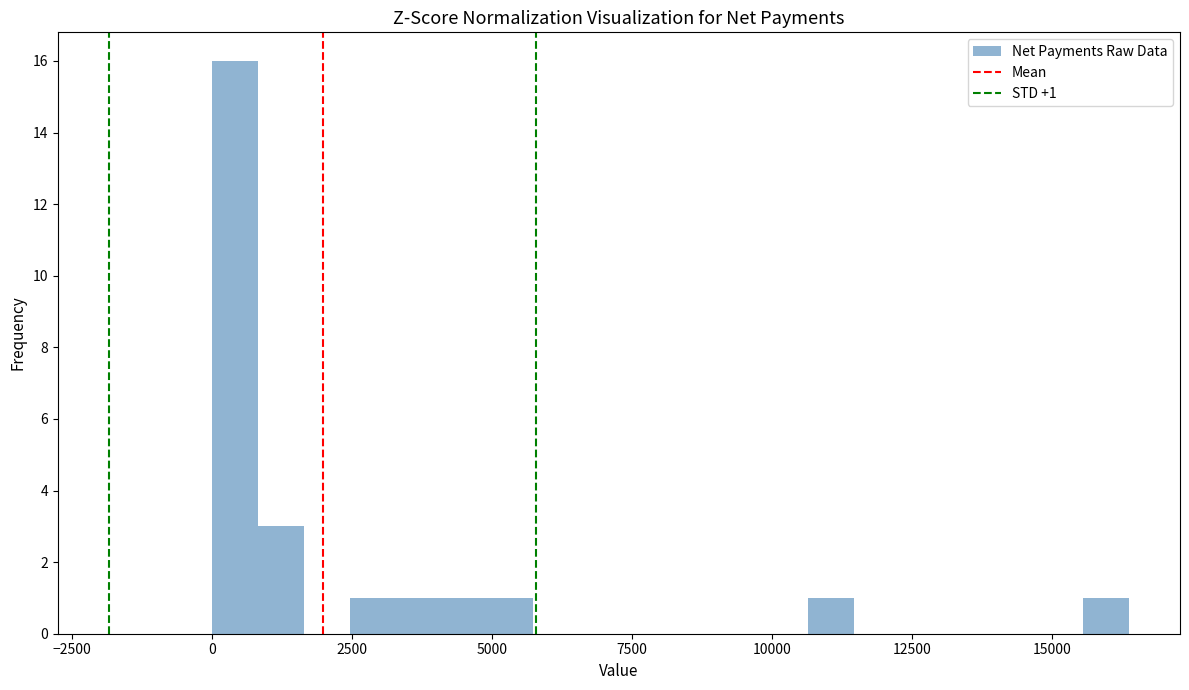

Read against the x-axis, roughly where is the centre of the tallest bar?

500